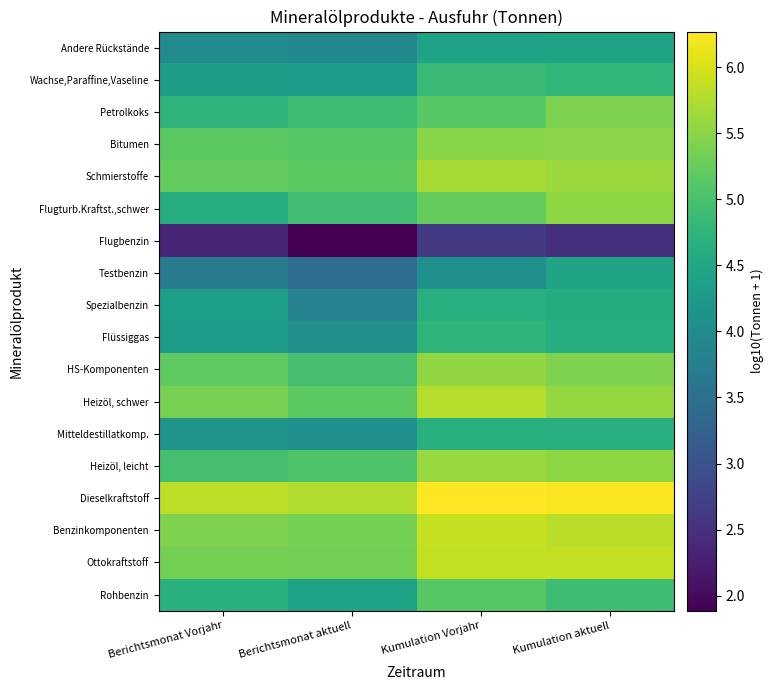

How many series are shown in this chart?

18